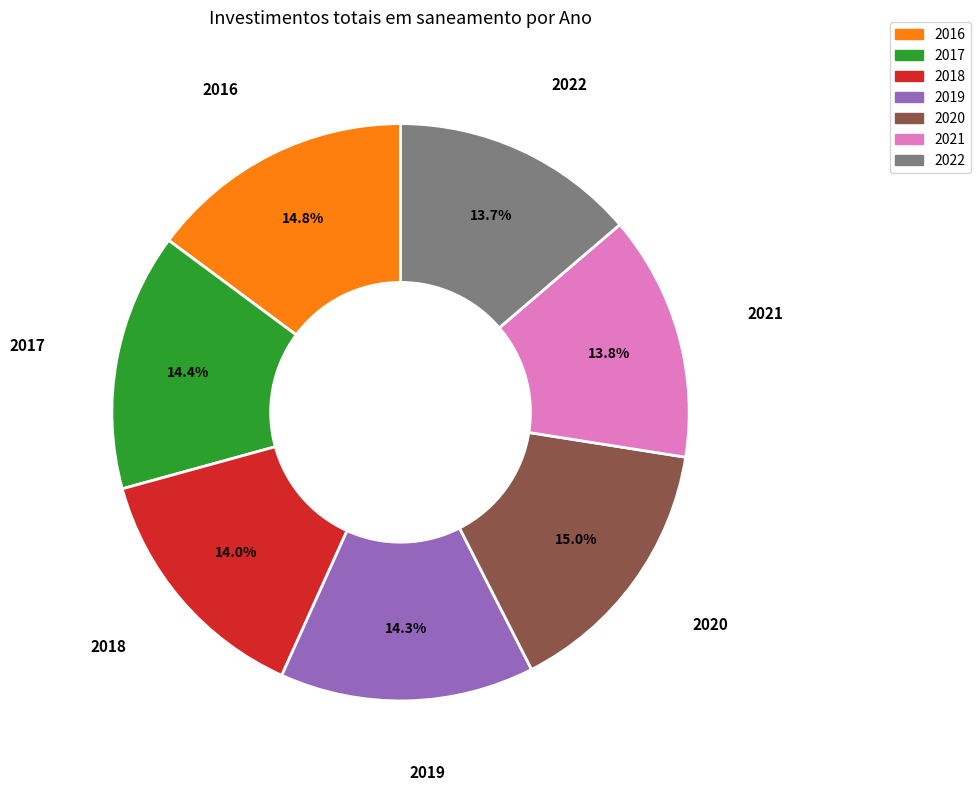

Does any single category account for the majority?

No